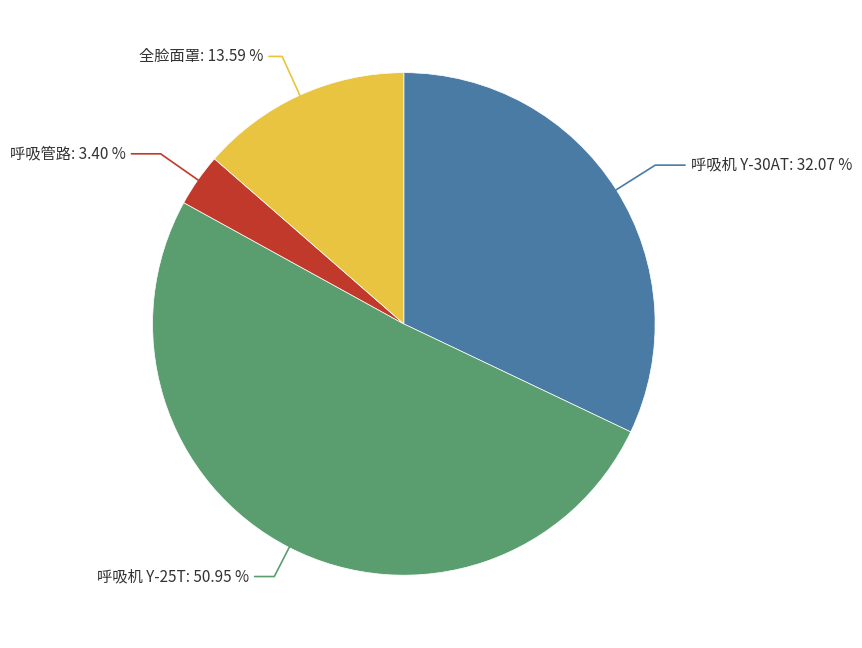

Does any single category account for the majority?

Yes